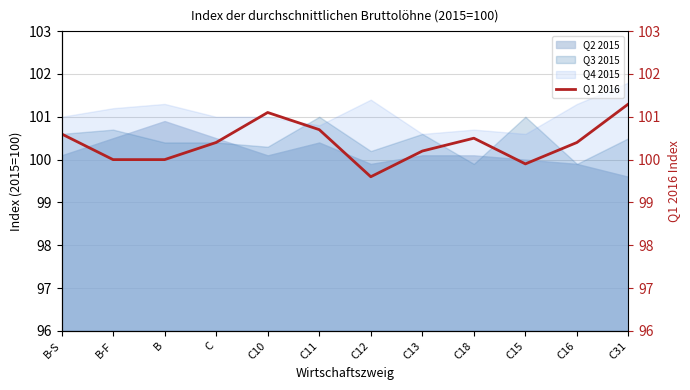

What is the sum of the values at C13 and B-S?

200.8